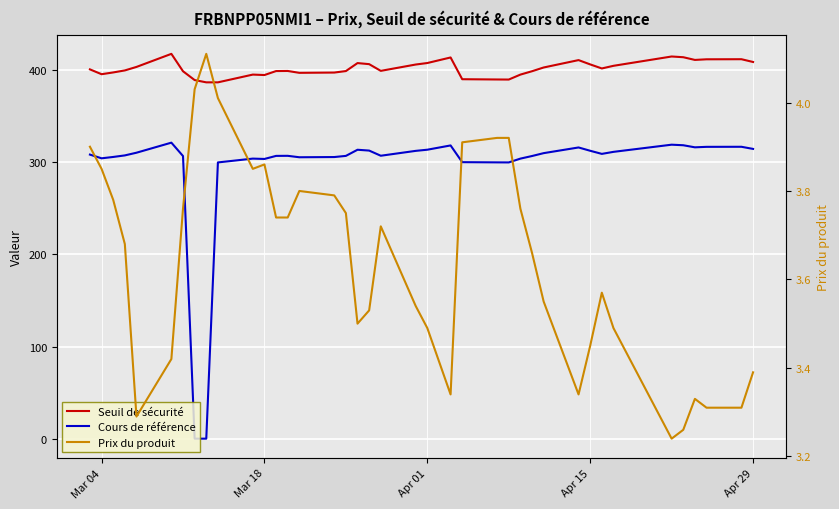

At how many categories does at least one series exceed 136?

39